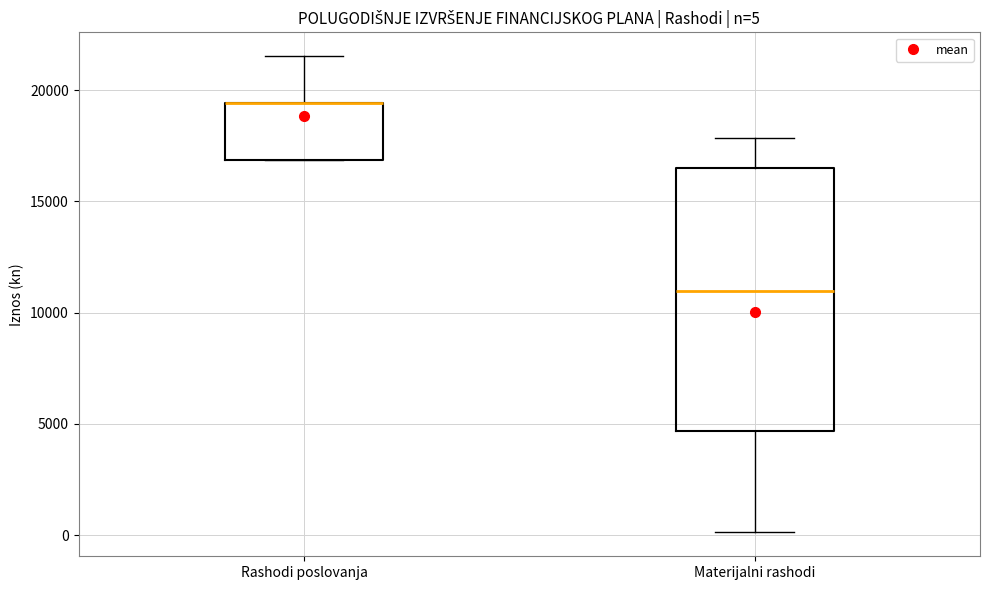

Which box is the tallest, from its lower edge to its upper edge?

Materijalni rashodi